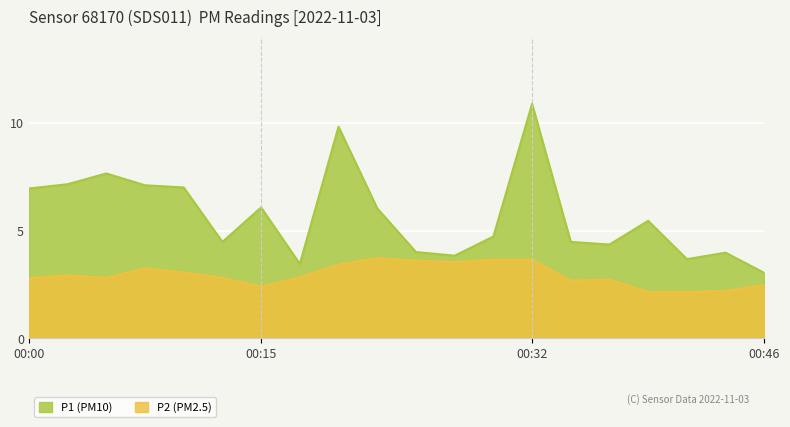

Reading right to left, list all the values displayed in this chart.

P1: 3.0	4.0	3.7	5.5	4.3	4.5	10.9	4.7	3.8	4.0	6.0	9.8	3.5	6.1	4.5	7.0	7.1	7.7	7.2	7.0
P2: 2.5	2.2	2.1	2.1	2.7	2.7	3.6	3.6	3.5	3.6	3.7	3.4	2.8	2.4	2.8	3.0	3.2	2.8	2.9	2.8